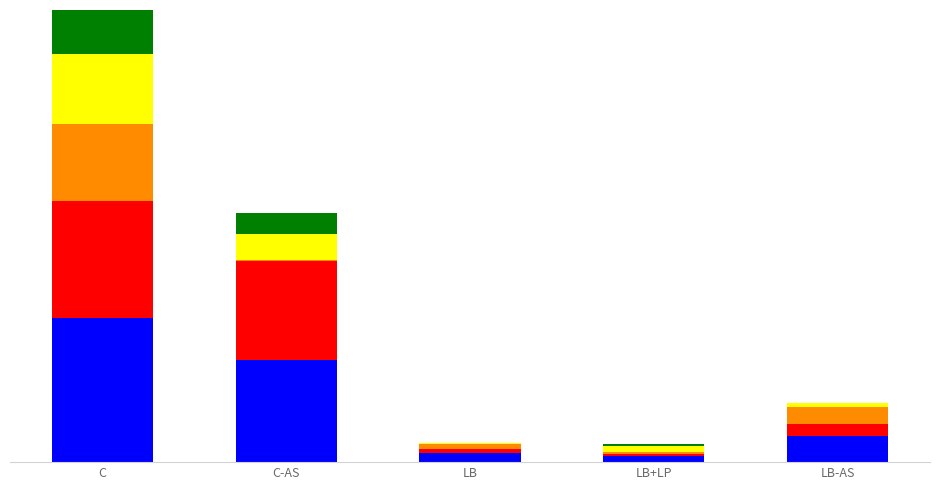

Are the bars grouped side by side (vs. stacked)?

No